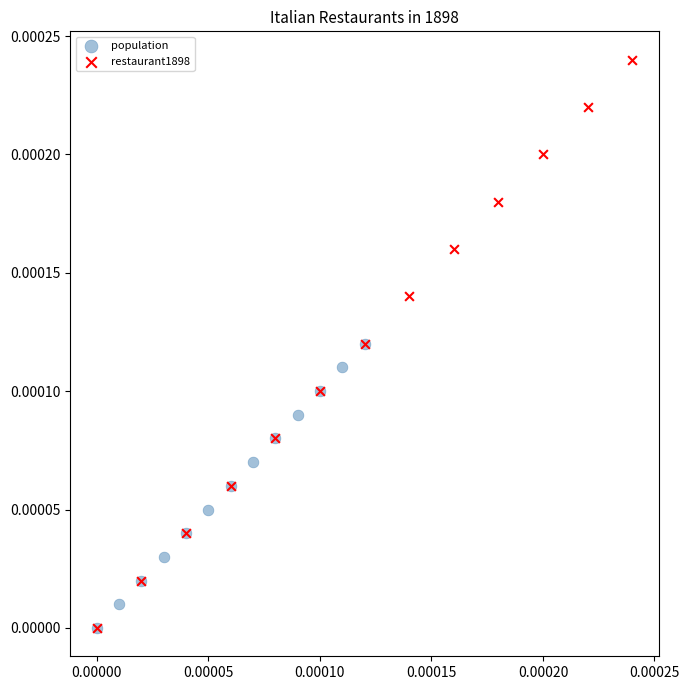

Which series has the largest Y range (max minus min)?

restaurant1898